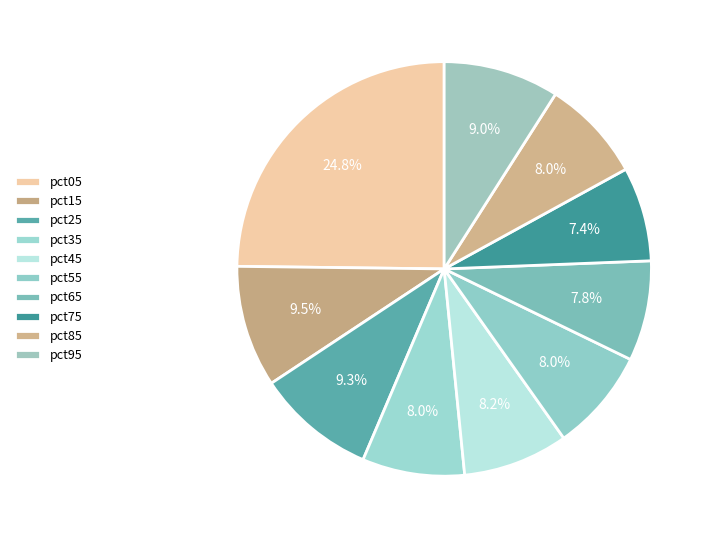

The pct75 slice represents 7% of the pie. True or false?

True